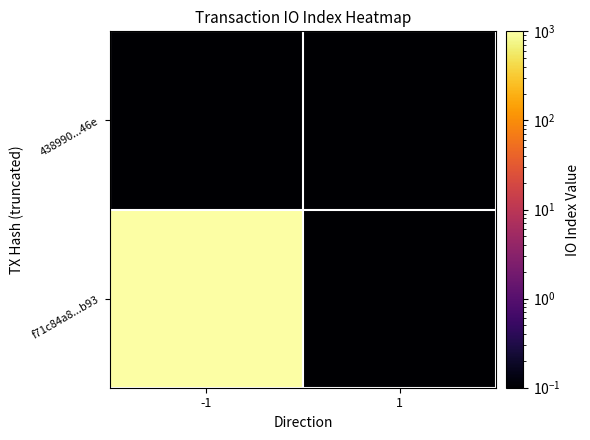

At which category is the sum across all series the highest?

-1